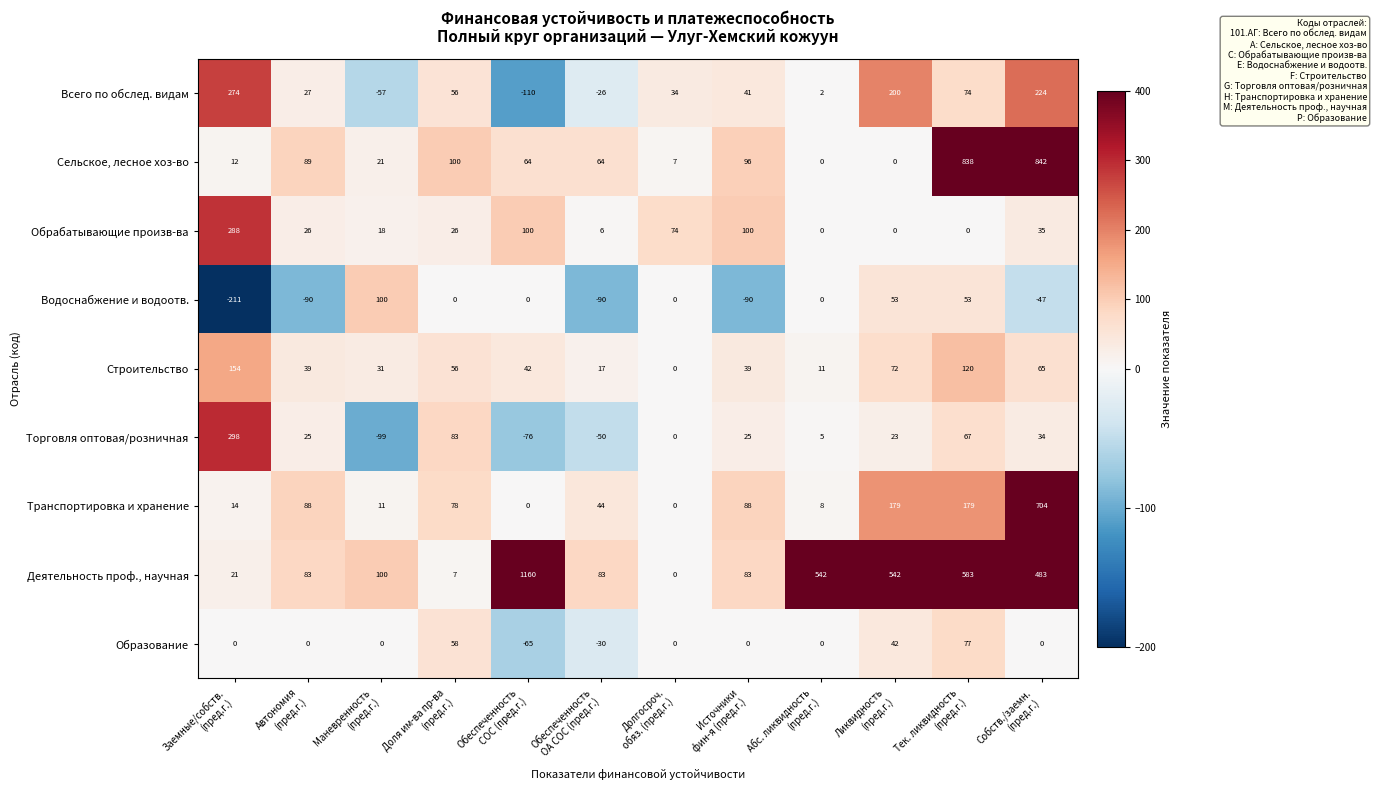

Which series has the widest spread of values?

Деятельность проф., научная